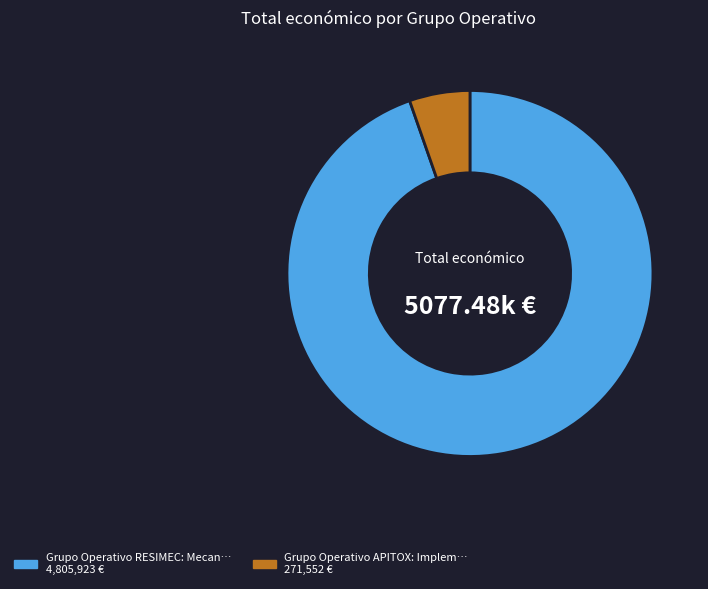

Does any single category account for the majority?

Yes